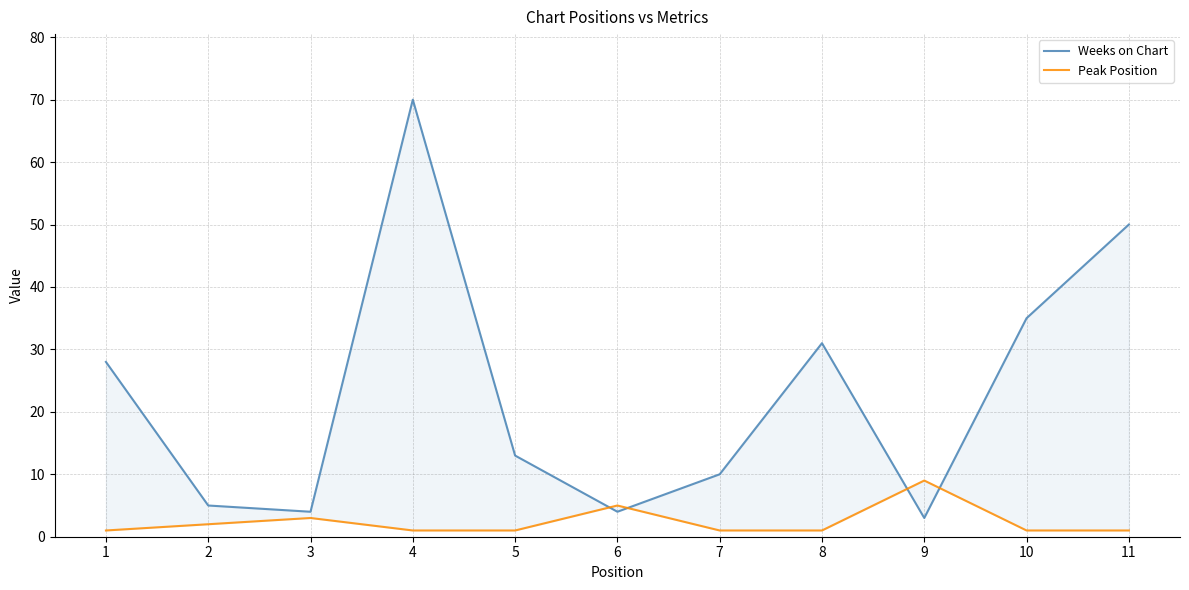

What is the highest value of the Peak Position series?

9